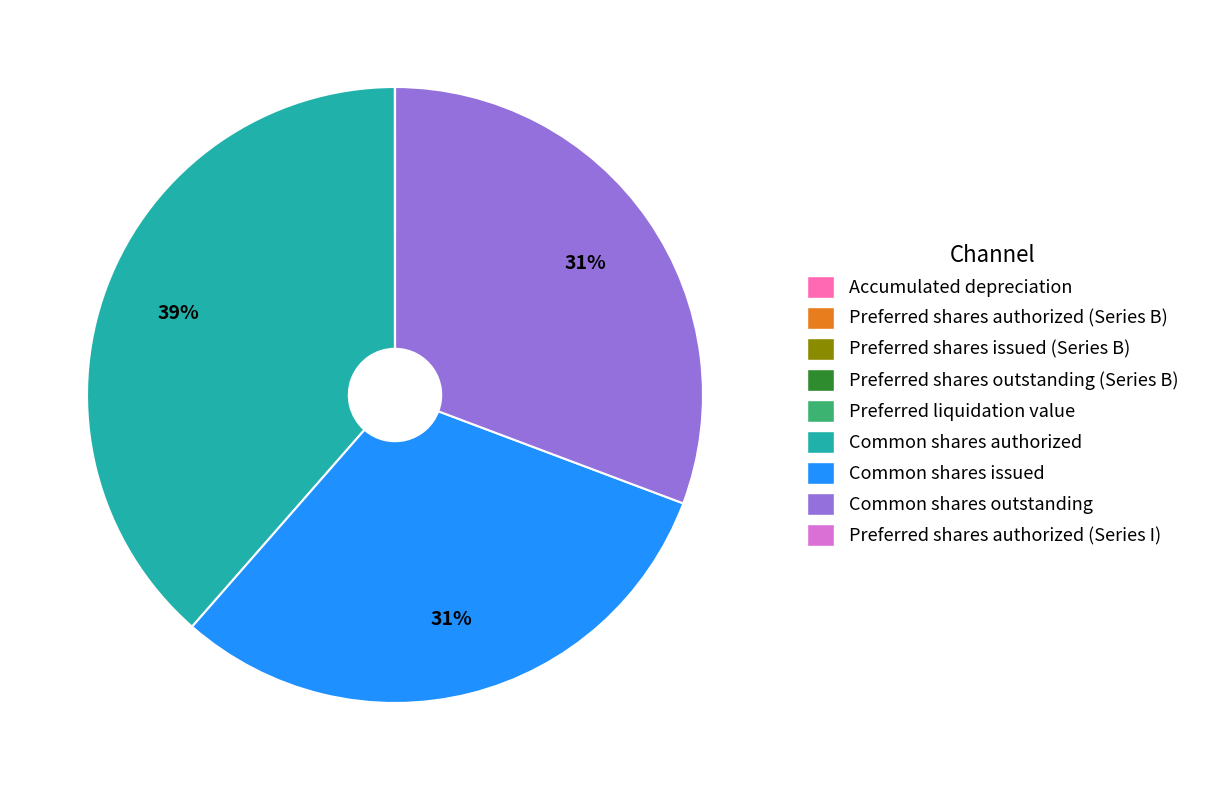

Is there a majority slice in this chart?

No